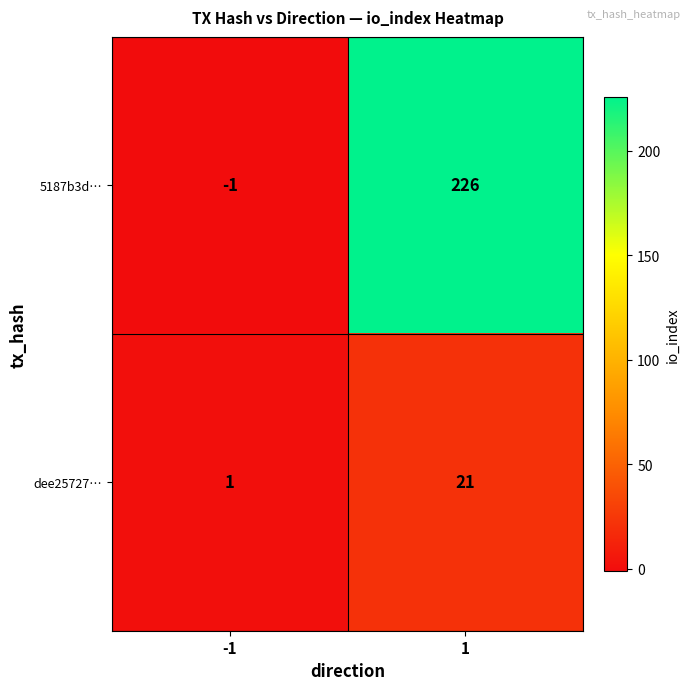

At how many categories does at least one series exceed 95?

1